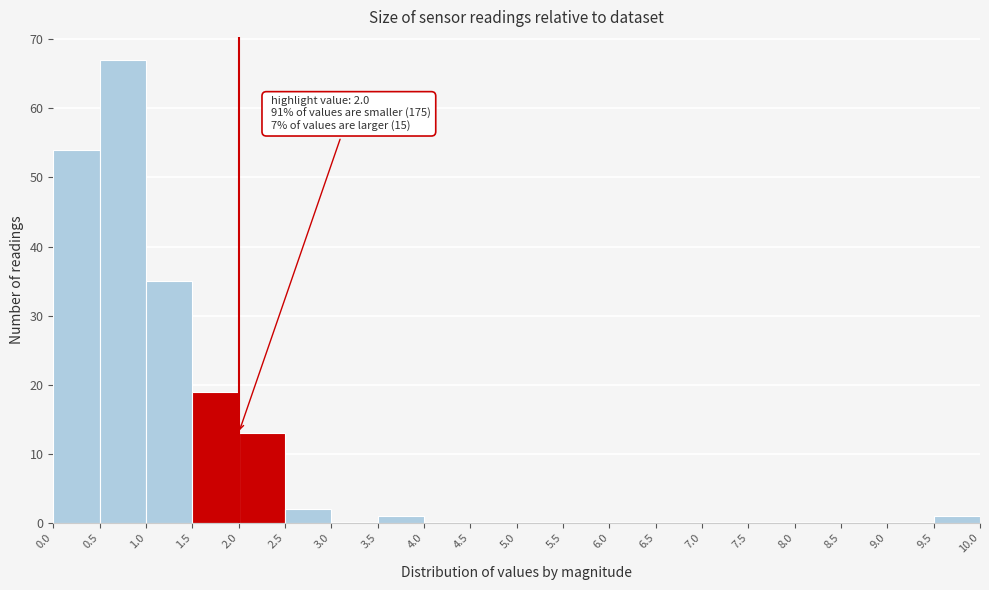

Over which range of the x-axis is the bar tallest?

0.5 to 1.0